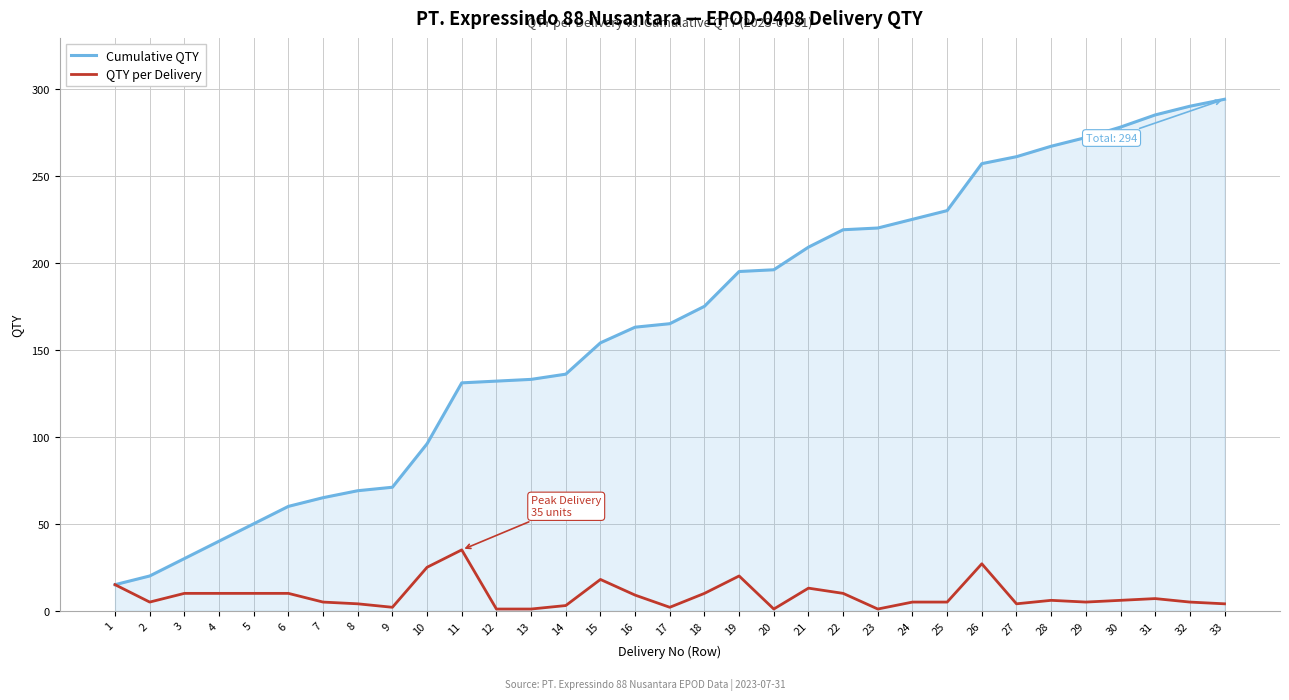

The Cumulative QTY series shows 267 at 28. True or false?

True